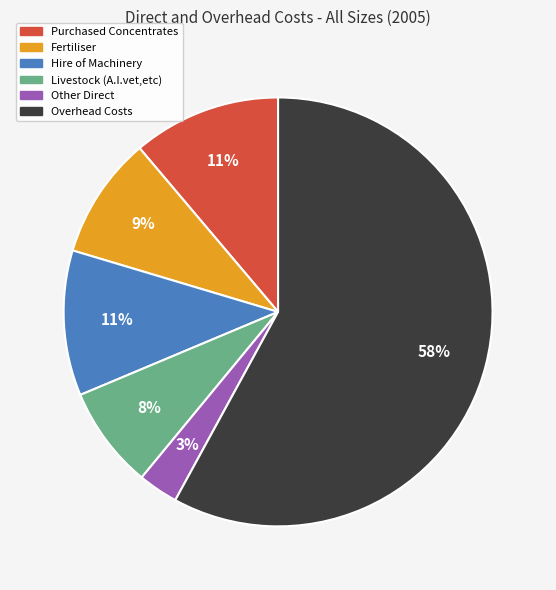

How many slices are in this pie chart?

6